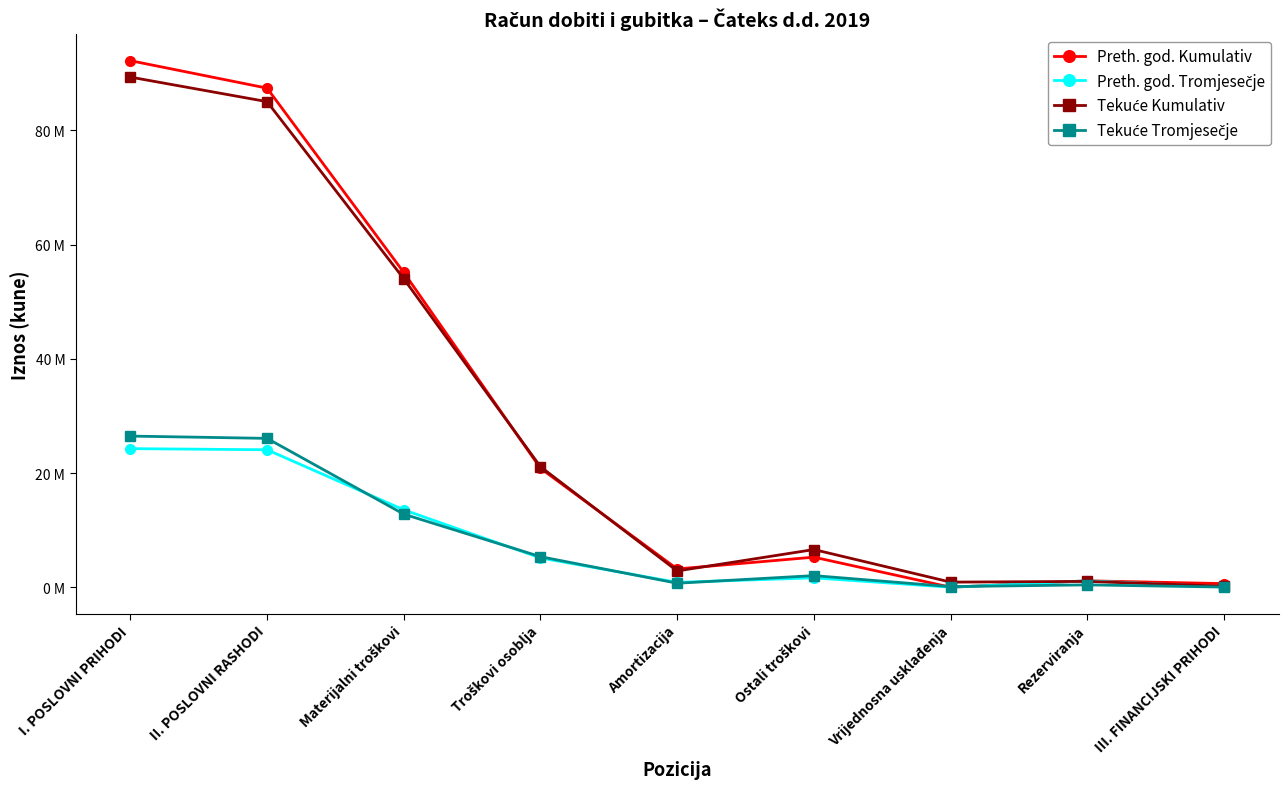

Does the chart have visible grid lines?

No